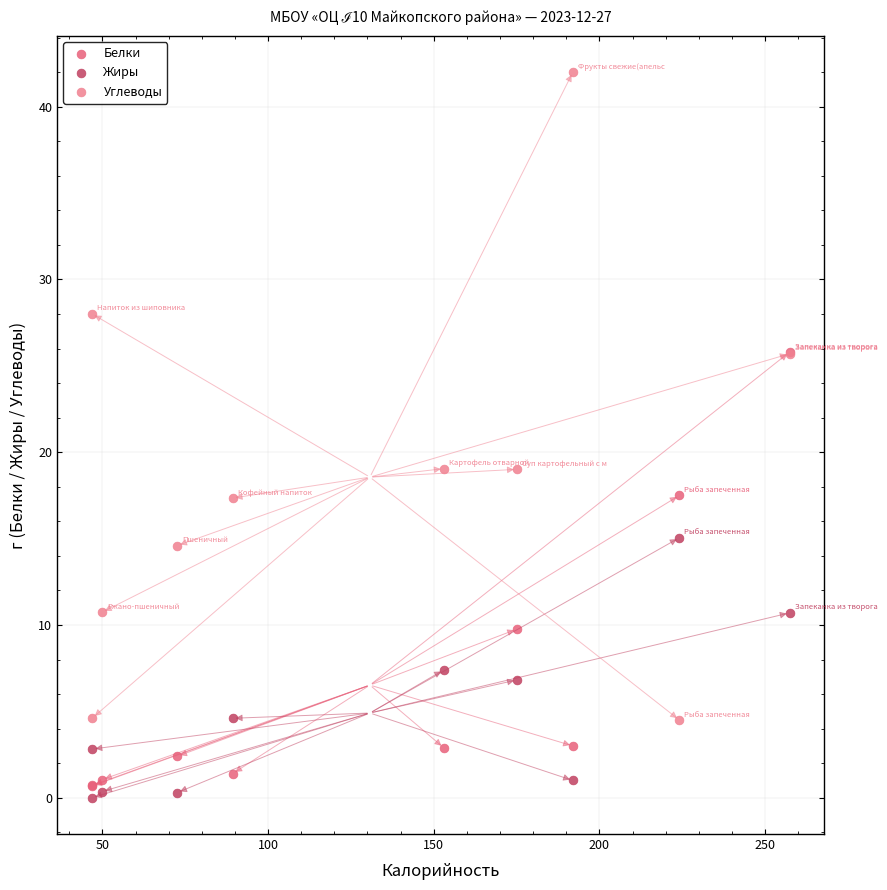

What are all the series names shown in the legend?

Белки, Жиры, Углеводы